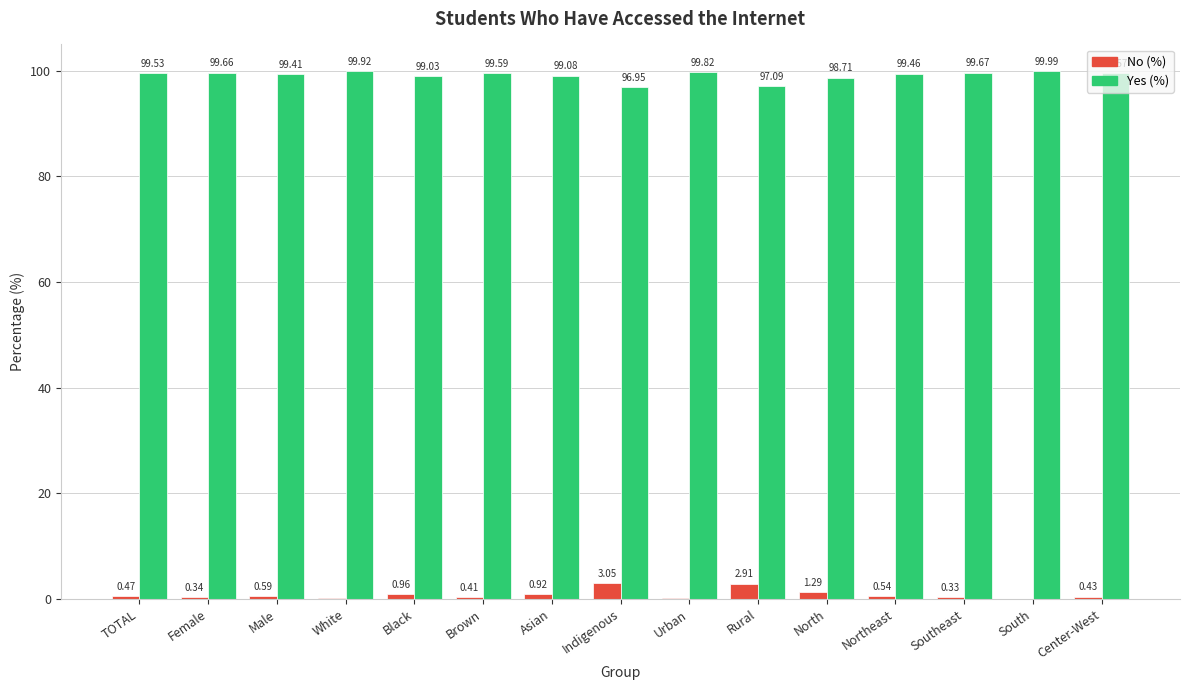

Which label corresponds to the largest value in the chart?

South